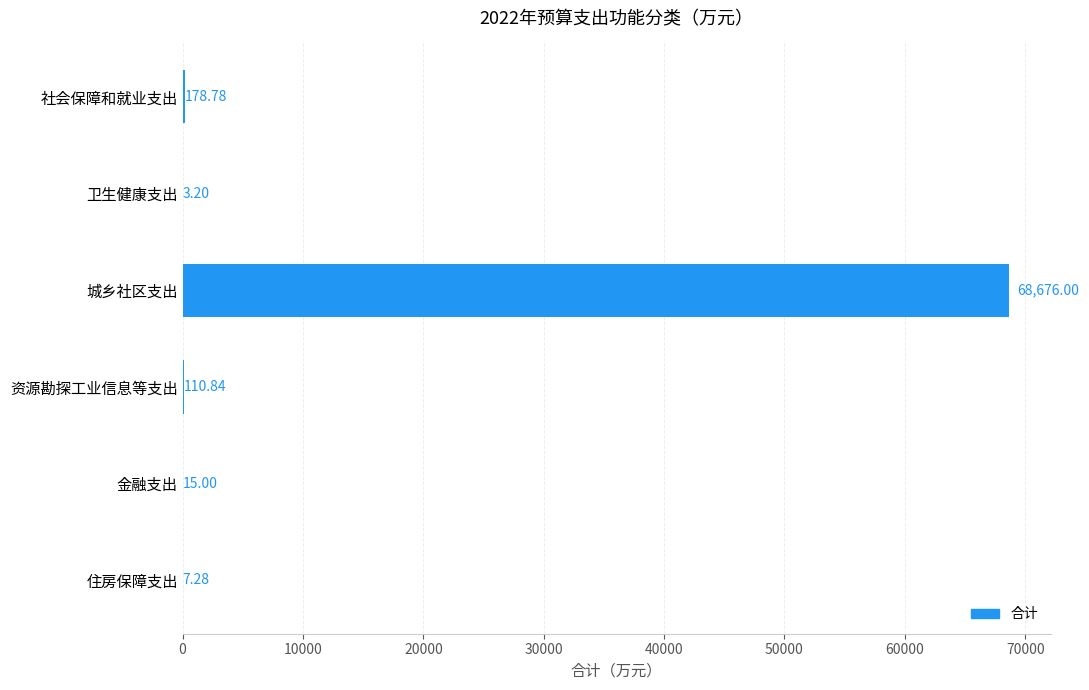

What is the change in value from 卫生健康支出 to 金融支出?

+11.8